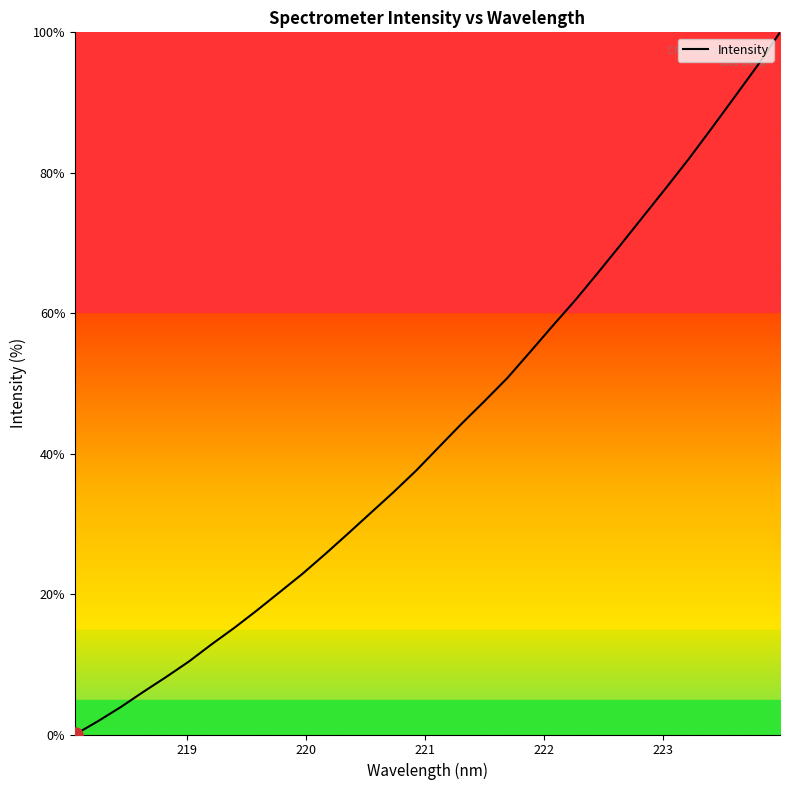

What is the greatest value displayed?

100.0